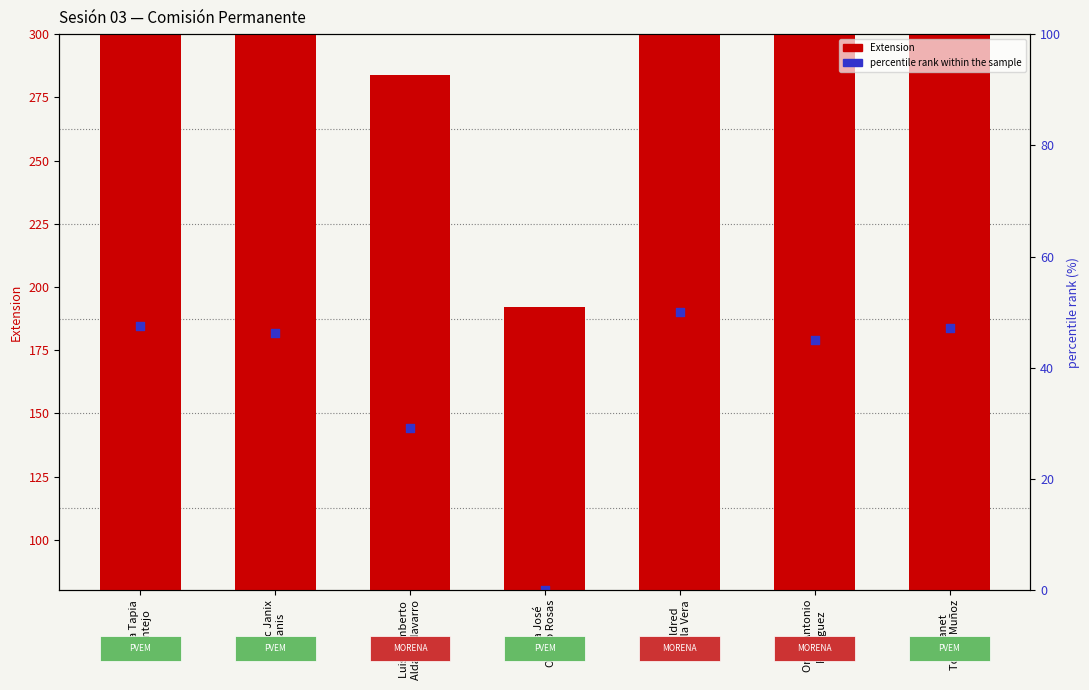

Which series has the largest total across all categories?

Extension